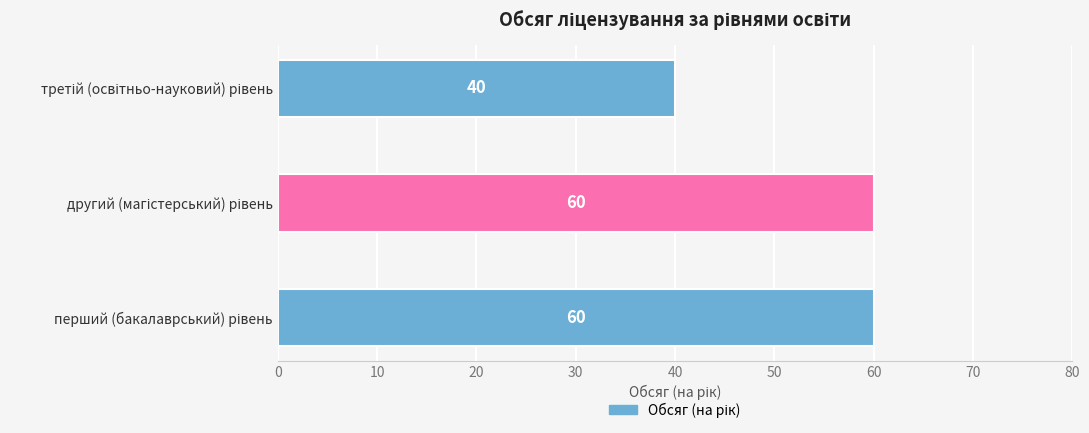

What is the minimum value shown in the chart?

40